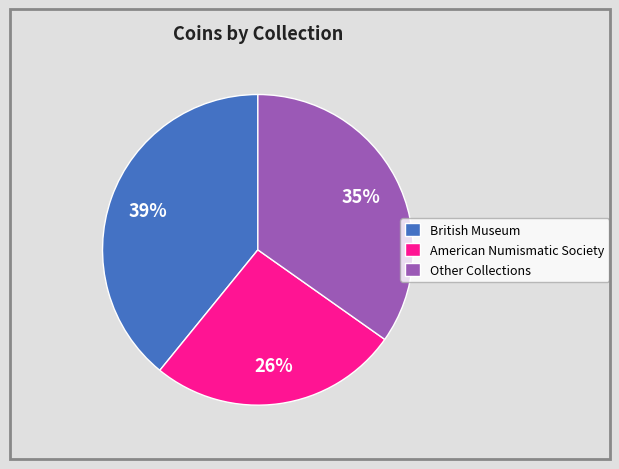

Is it true that British Museum is 48% of the pie?

False